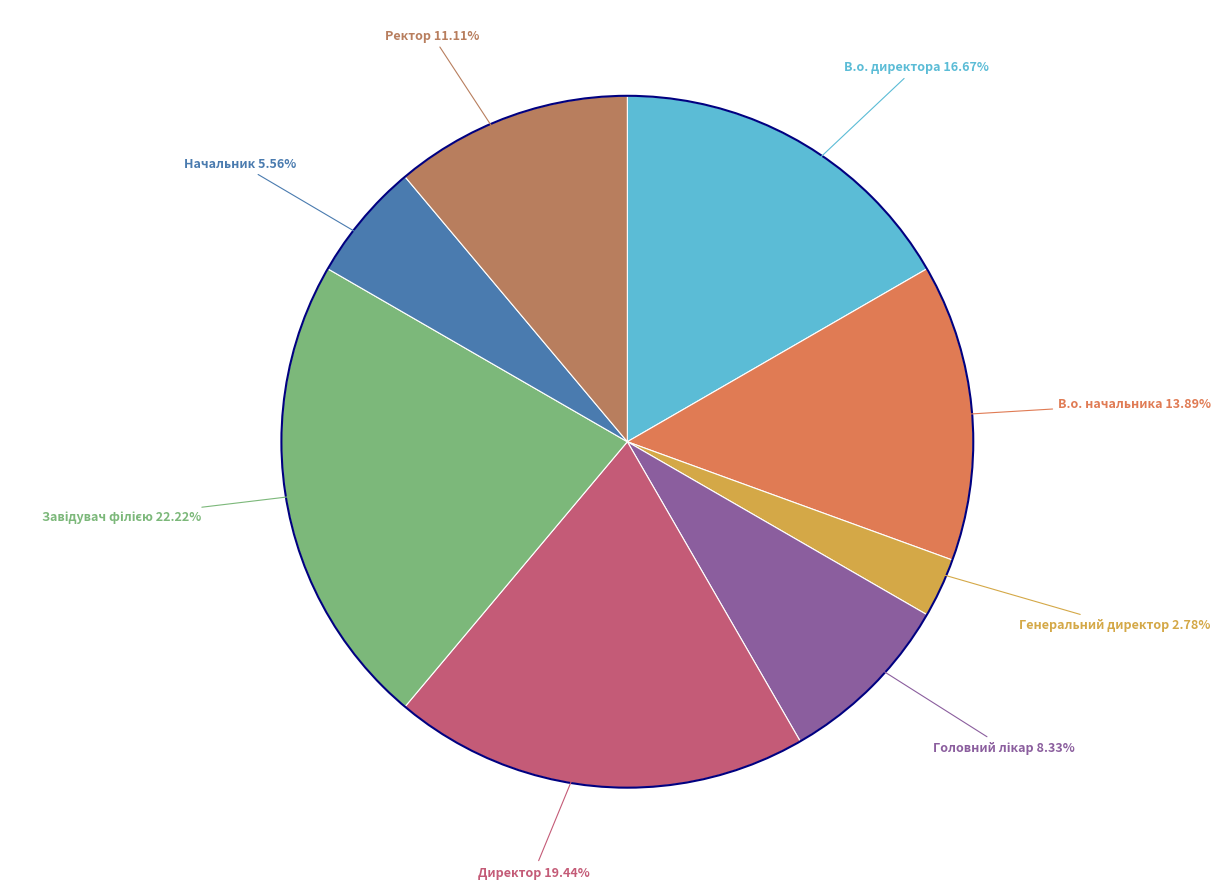

Count the number of slices in the pie.

8